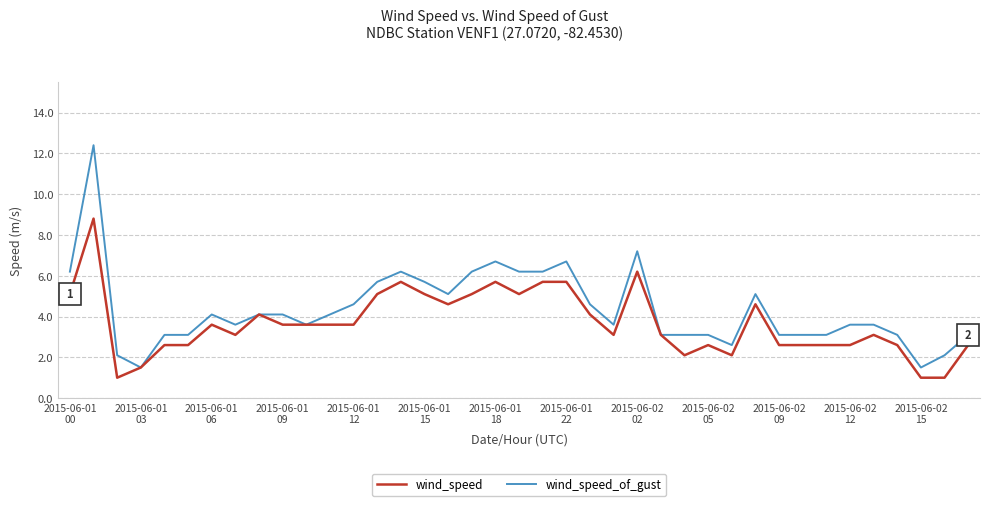

Which series has the largest total across all categories?

wind_speed_of_gust